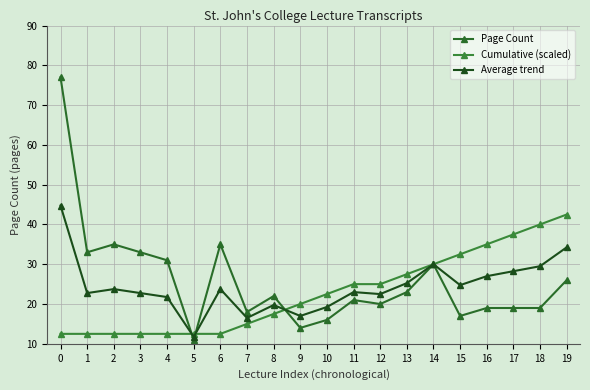

How many data points in Page Count are less than 22?

10